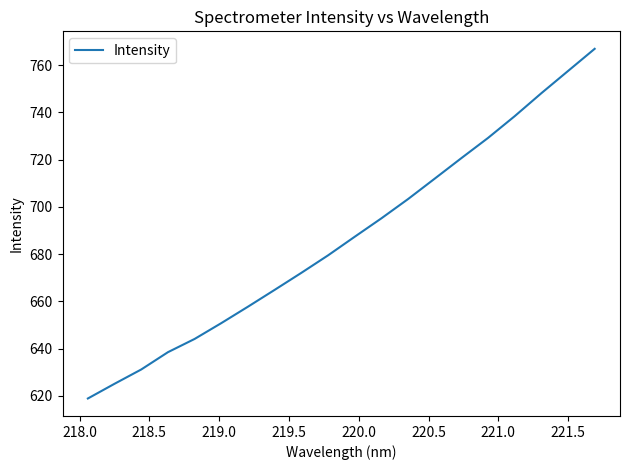

Does the chart have visible grid lines?

No